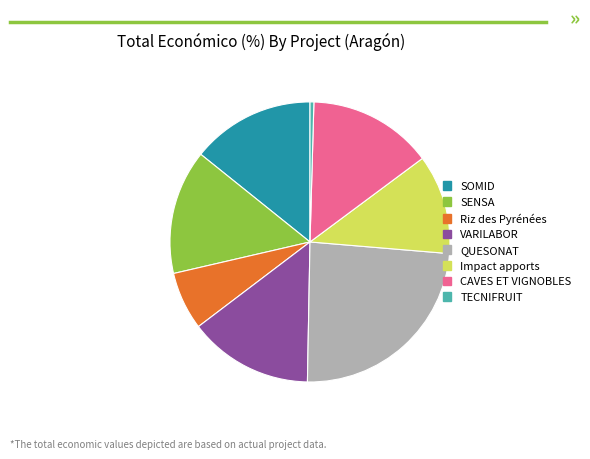

How many slices are in this pie chart?

8